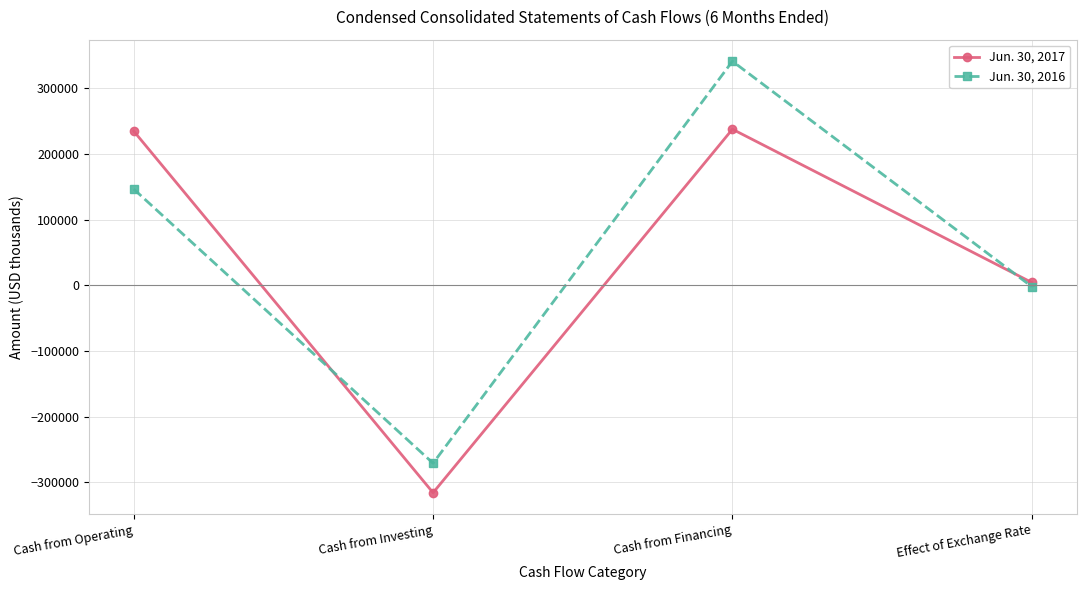

Is it true that Jun. 30, 2017 equals -315750 at Cash from Investing?

True